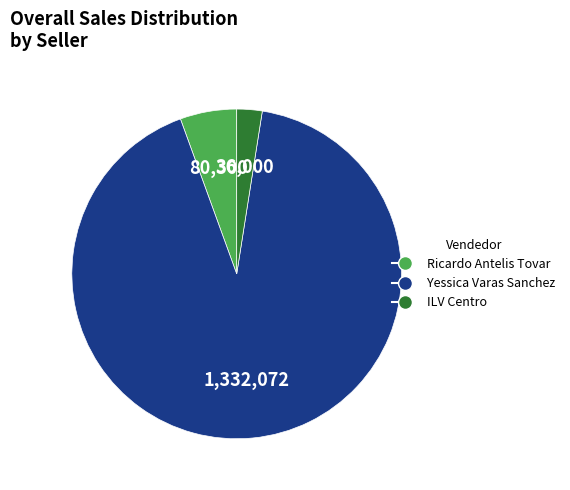

Which slice is the largest?

Yessica Varas Sanchez